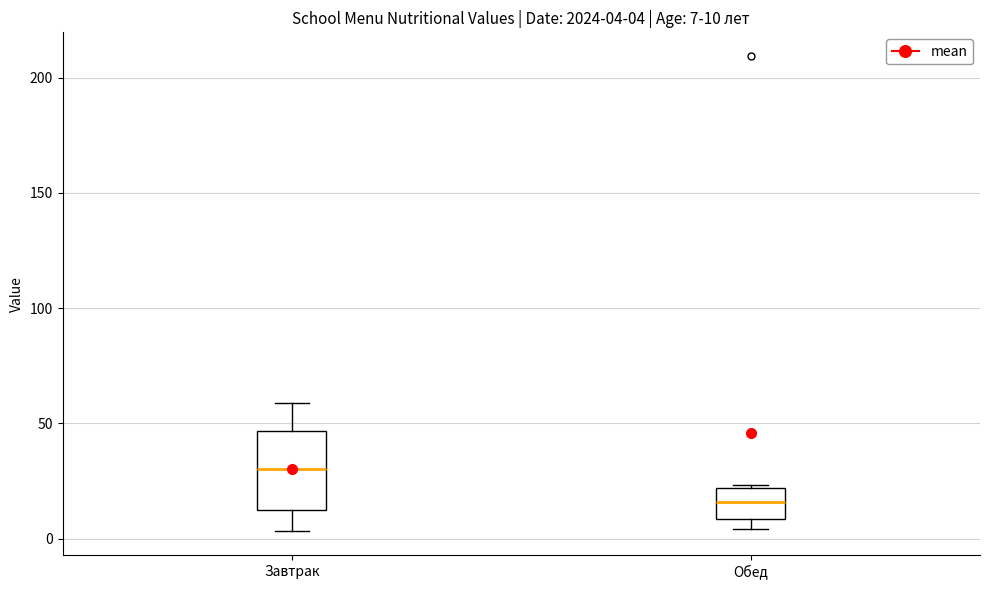

Which box has the lowest median line?

Обед